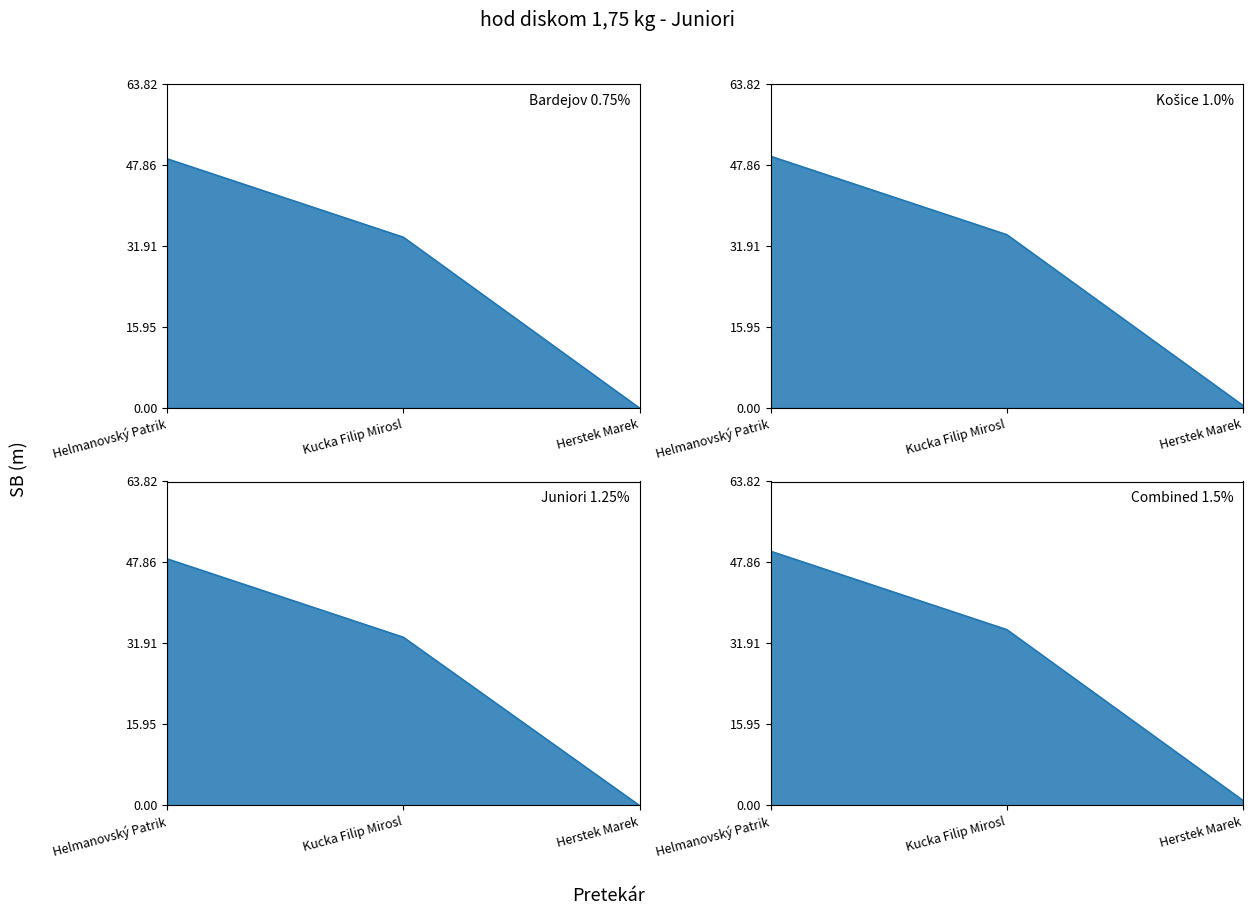

What is the label of the 2nd point from the left?

Kucka Filip Mirosl